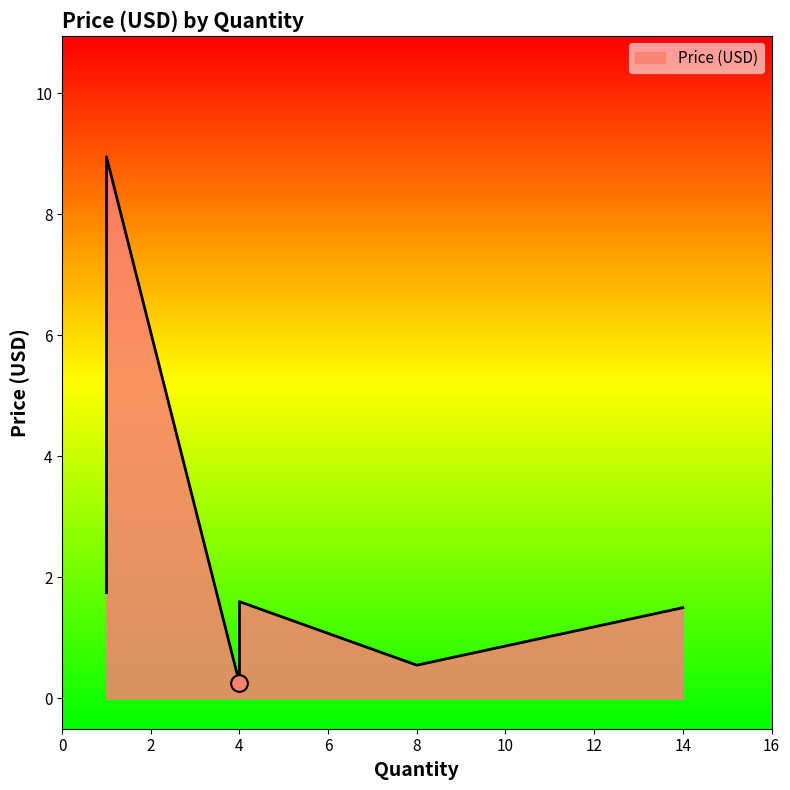

Between 4 and 1, which is larger?

1